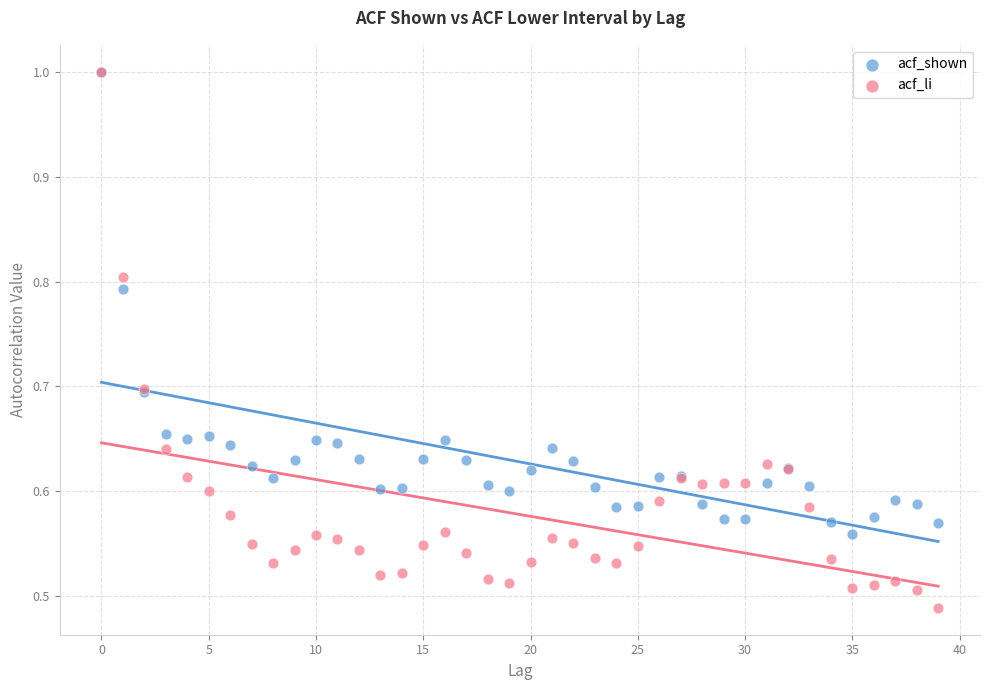

What are all the series names shown in the legend?

acf_shown, acf_li